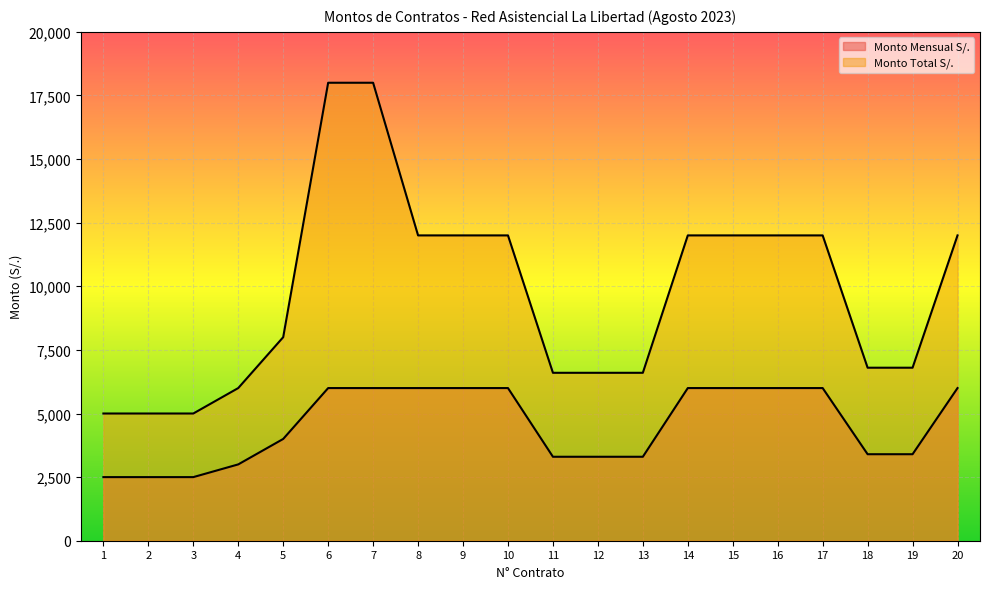

How many lines are shown in the chart?

2